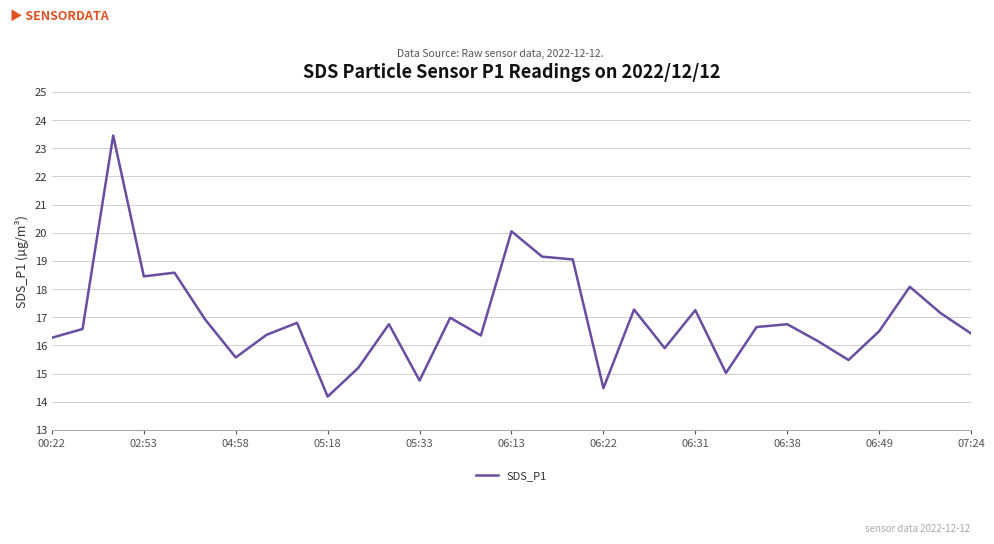

What is the minimum value shown in the chart?

14.2